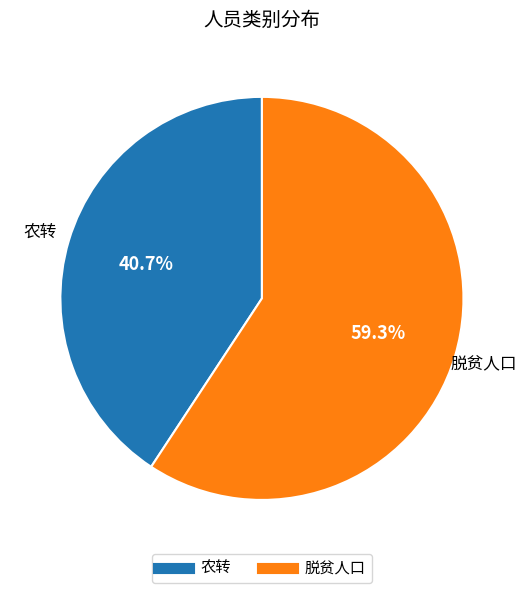

The 农转 slice represents 41% of the pie. True or false?

True